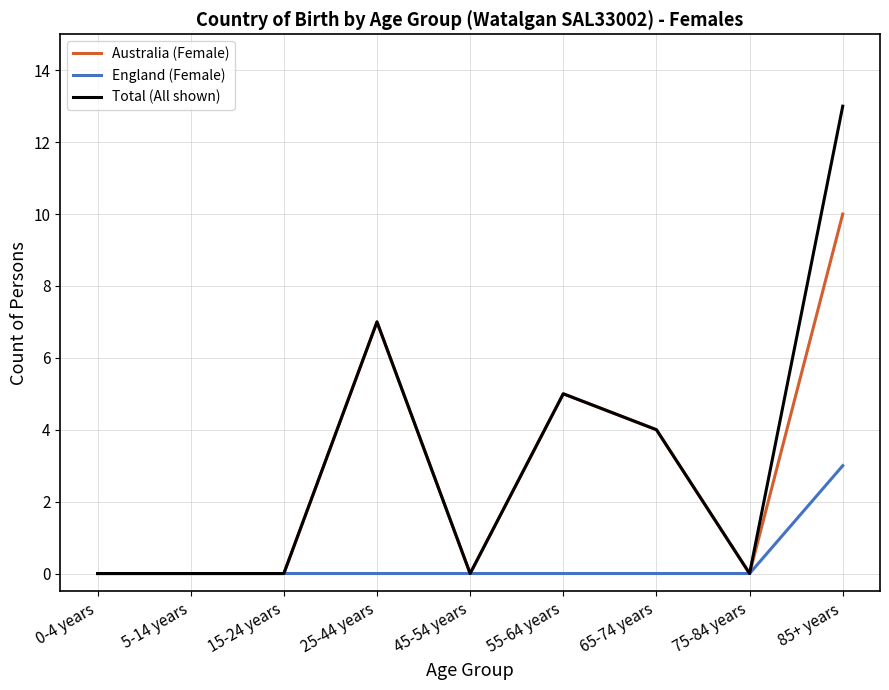

Which category has the highest value in the Total (All shown) series?

85+ years